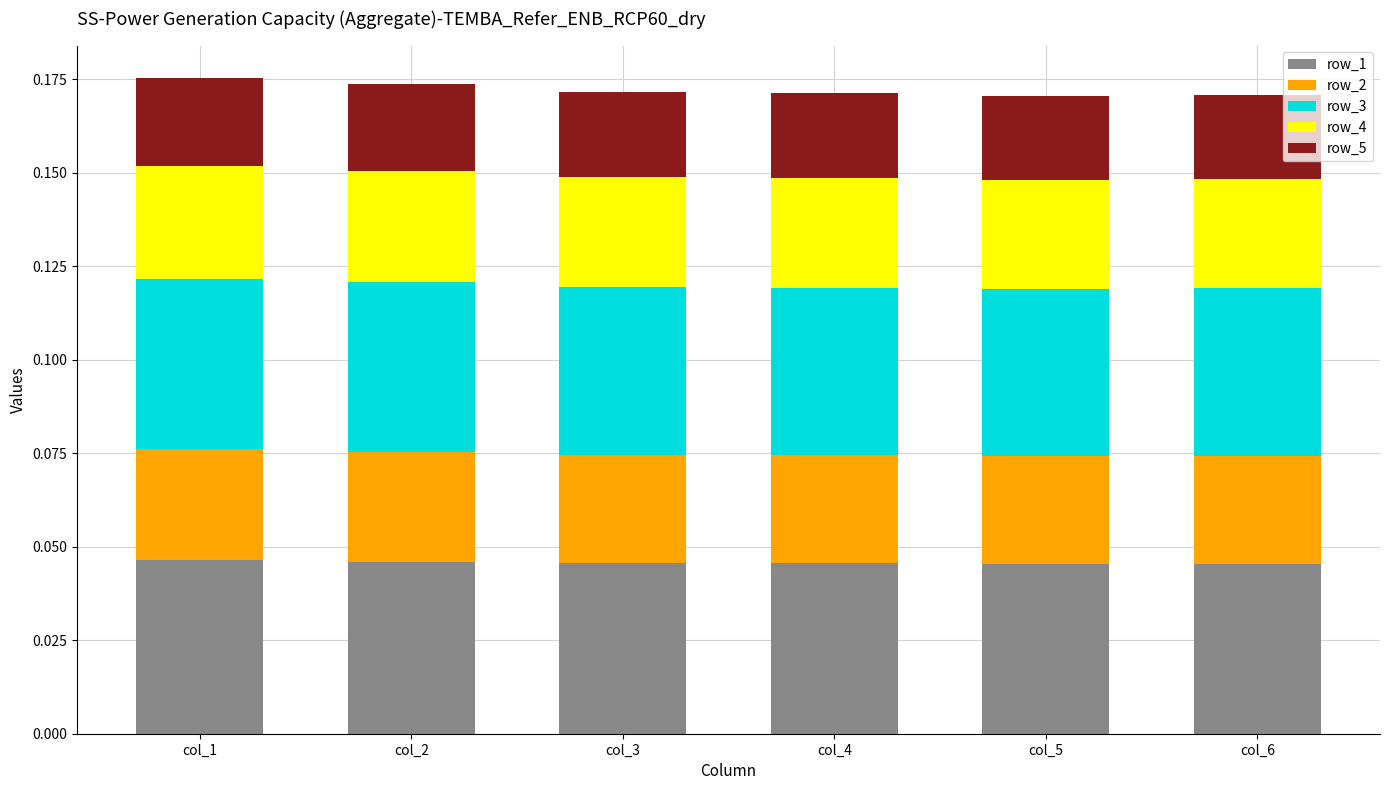

How many row_1 values are between 0 and 1?

6